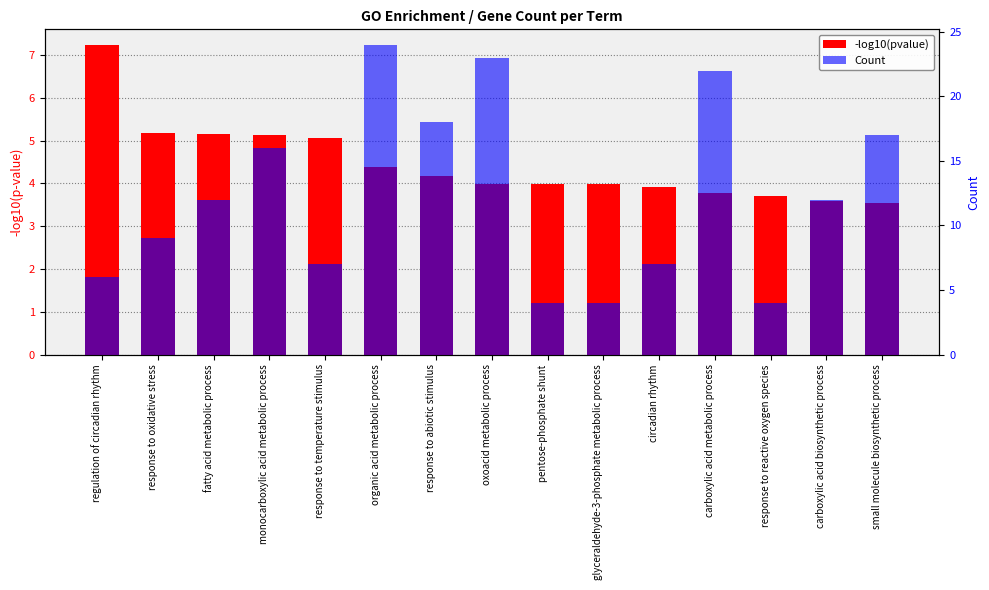

Which series changed the most between fatty acid metabolic process and response to reactive oxygen species?

Count